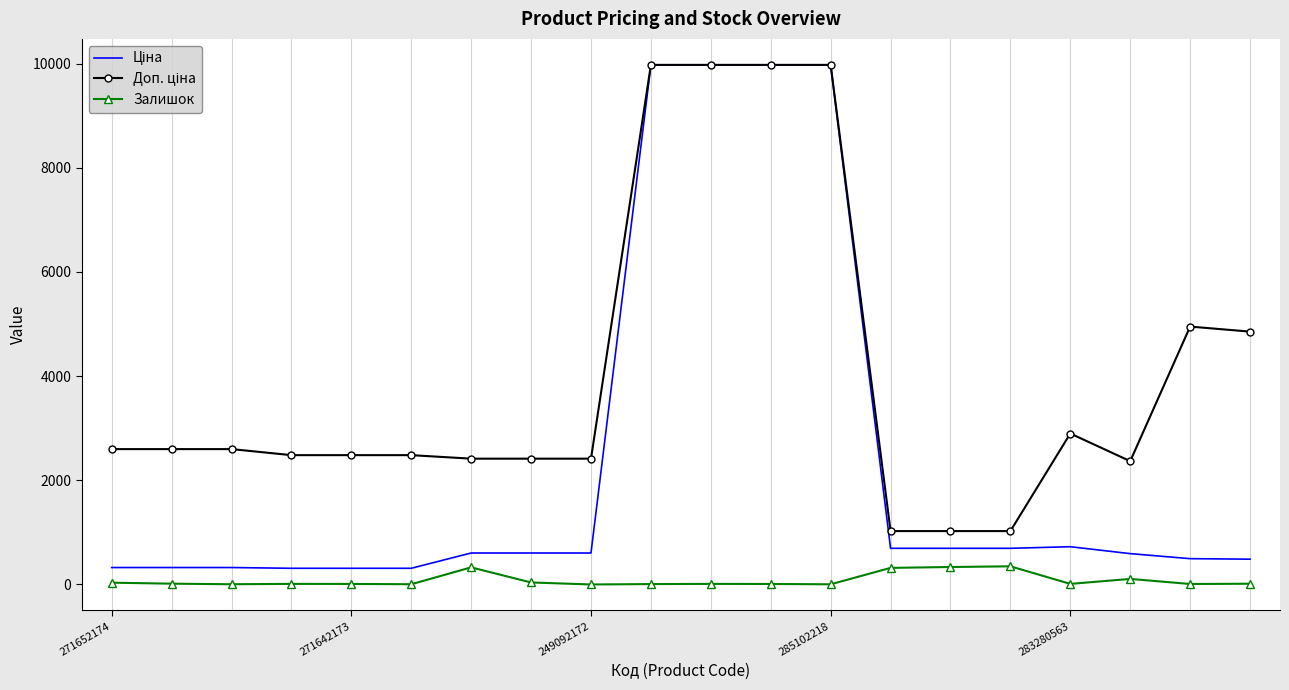

What is the greatest value displayed?

9975.0